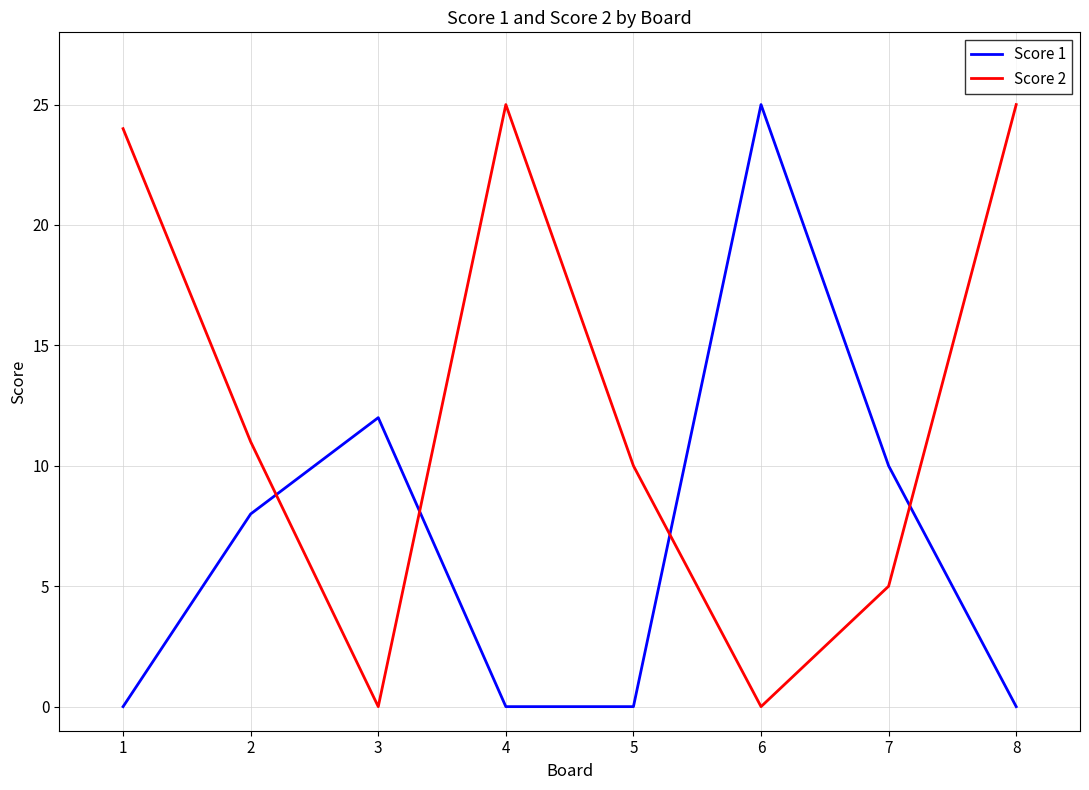

How many lines are shown in the chart?

2